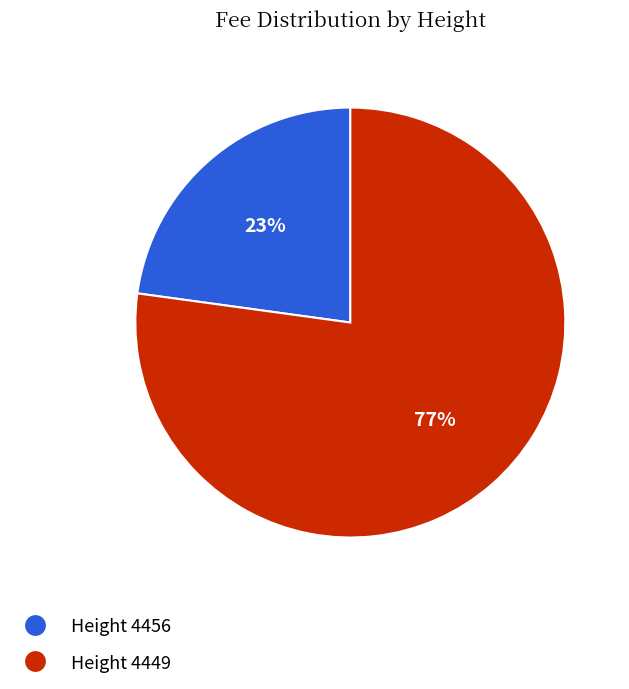

To the nearest percent, what is the difference between the largest and smallest slice percentages?

54%